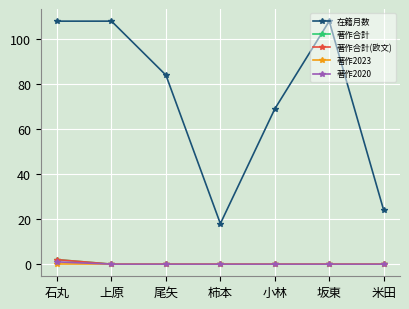

Does the chart have visible grid lines?

Yes